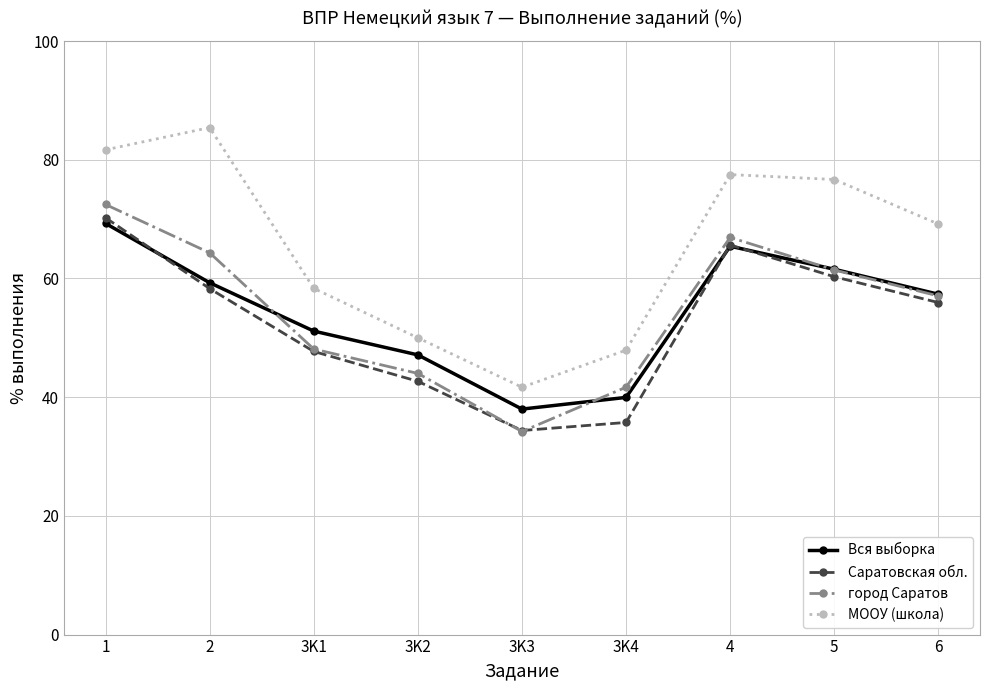

Which series has the largest total across all categories?

МООУ (школа)